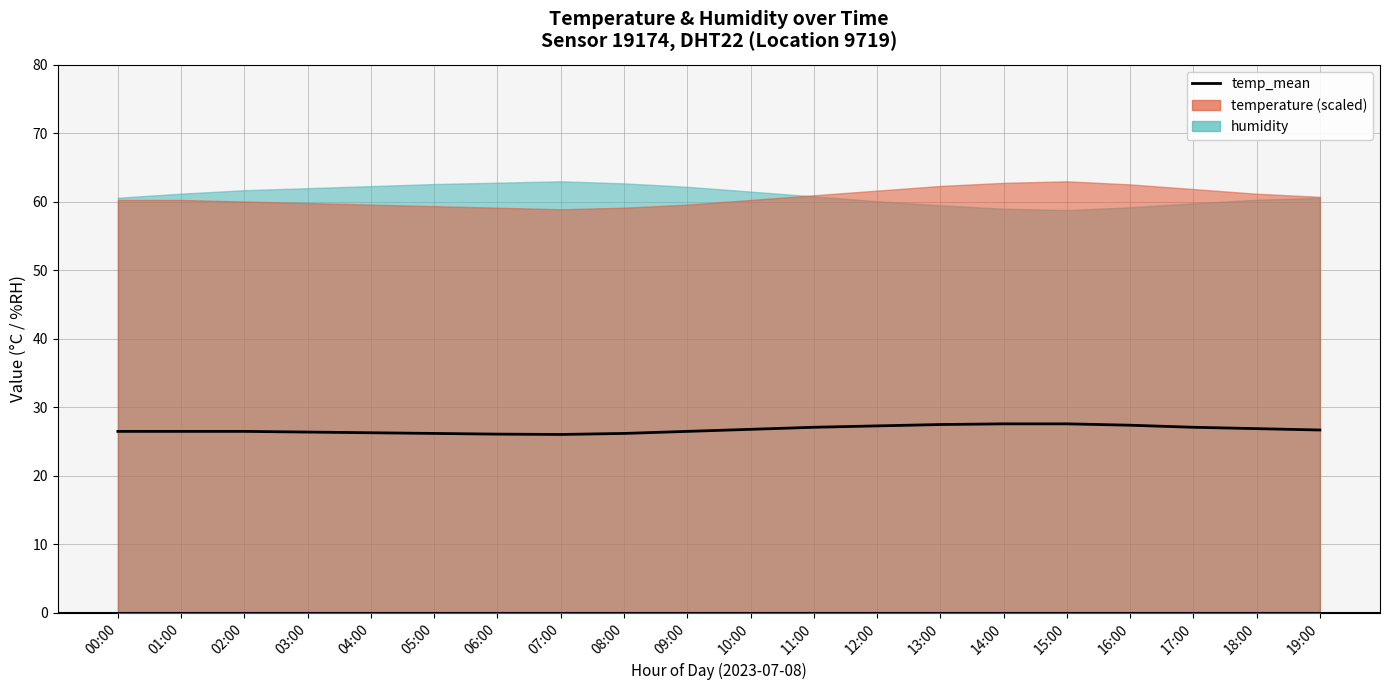

Is it true that the value at 13:00 is 42.1?

False